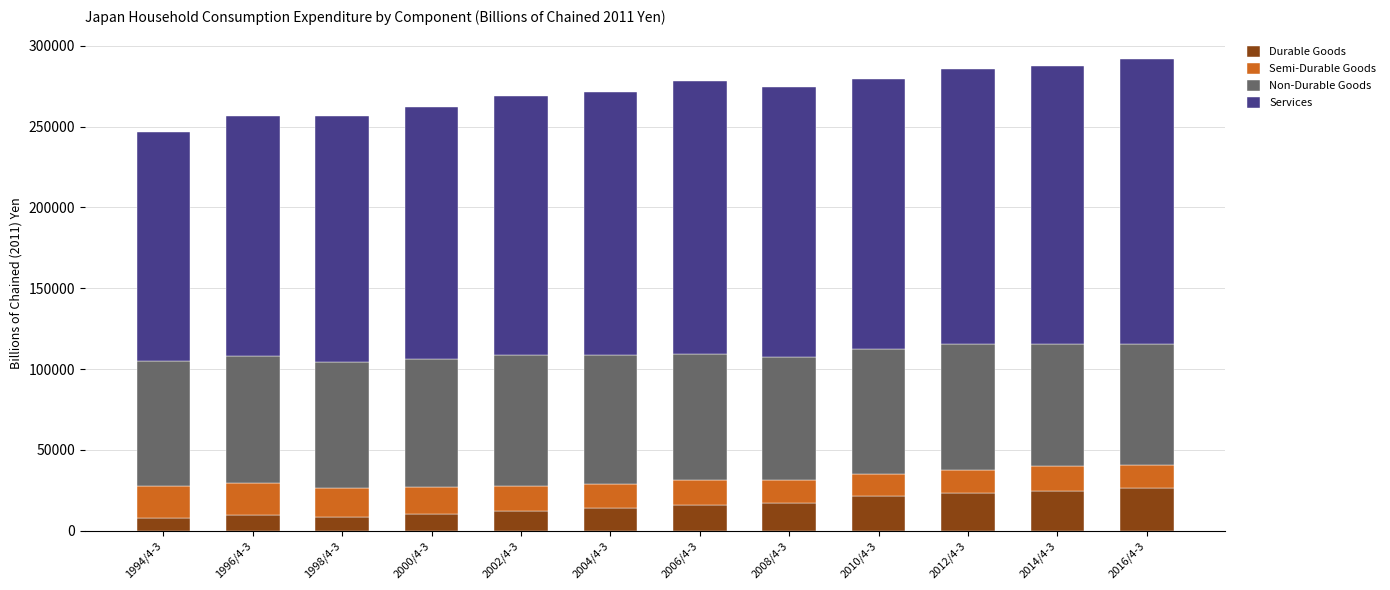

Are the bars grouped side by side (vs. stacked)?

No